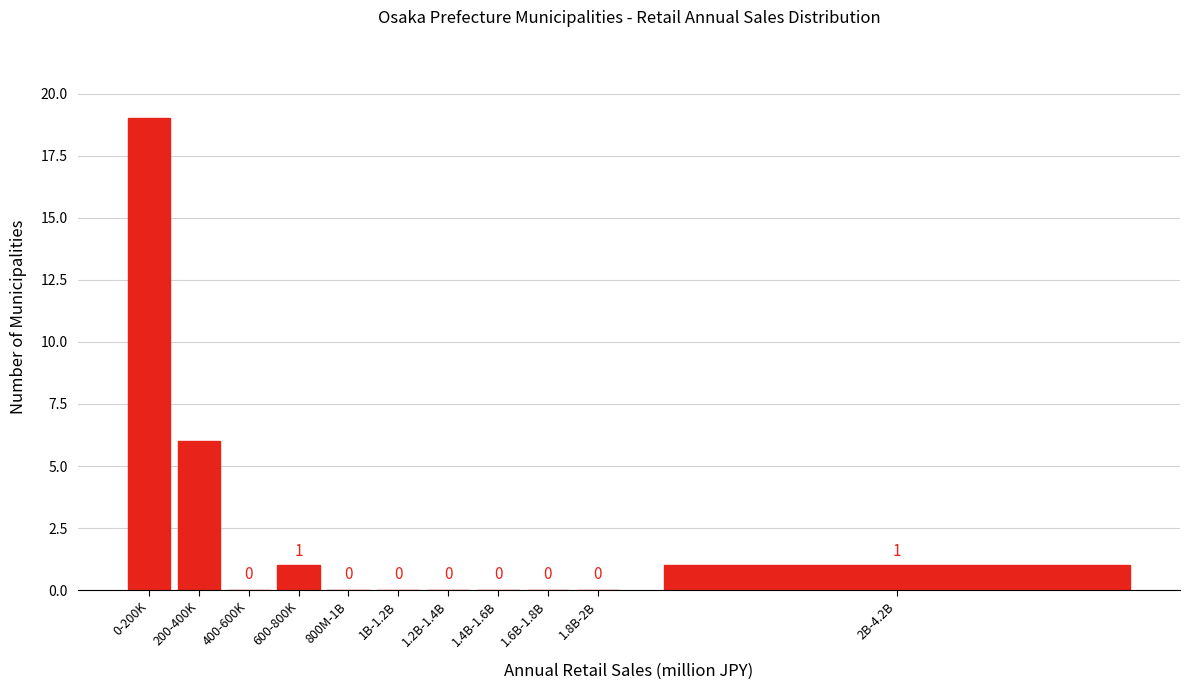

Reading left to right, extract all data points from this chart.

0-200K=19	200-400K=6	400-600K=0	600-800K=1	800M-1B=0	1B-1.2B=0	1.2B-1.4B=0	1.4B-1.6B=0	1.6B-1.8B=0	1.8B-2B=0	2B-4.2B=1